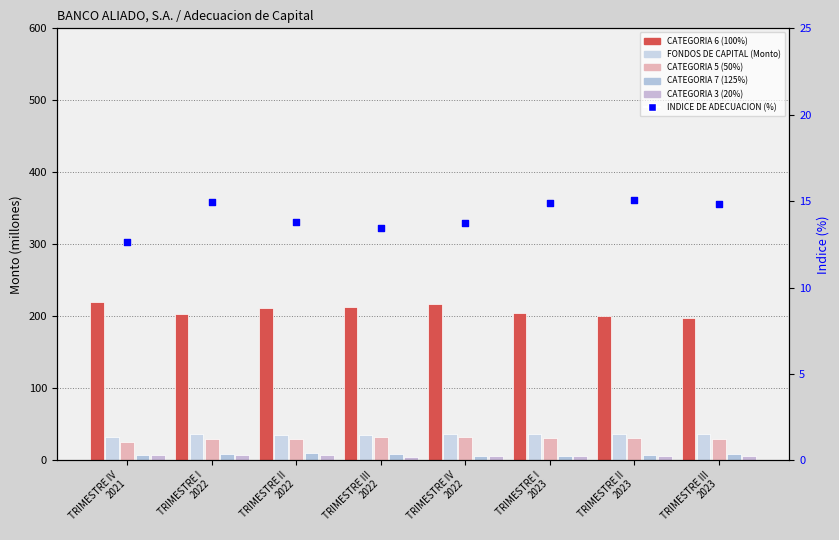

Which series contains the highest Y value?

CATEGORIA 6 (100%)